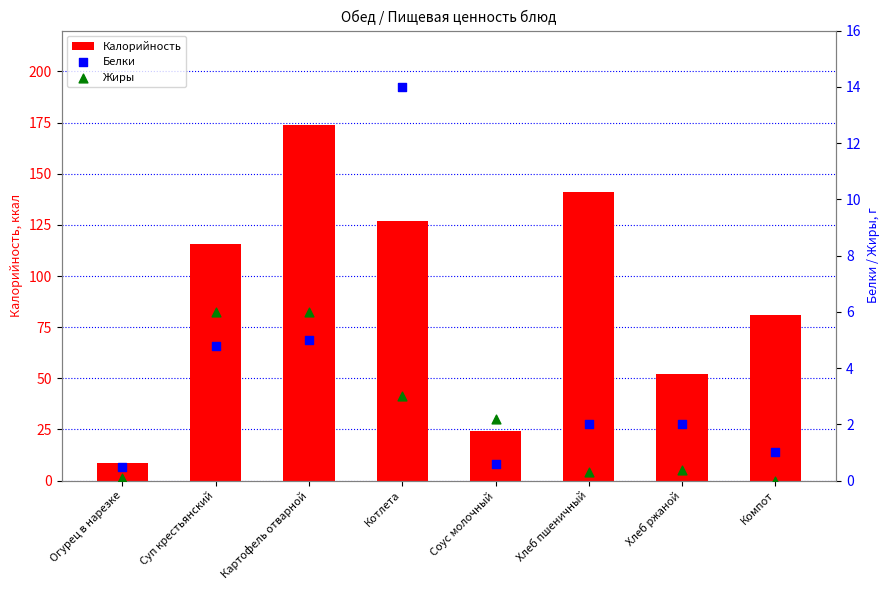

Which series reaches the minimum Y coordinate?

Жиры